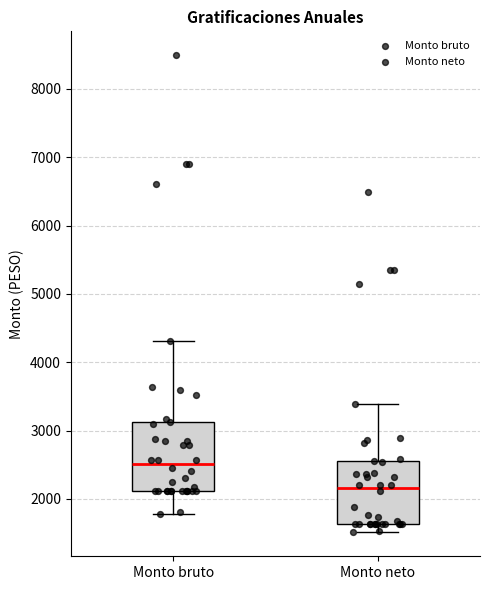

Where is the lower edge of the box for Monto neto on the y-axis? The values are not printed on the chart, so give them approximately, as read against the axis.

1600